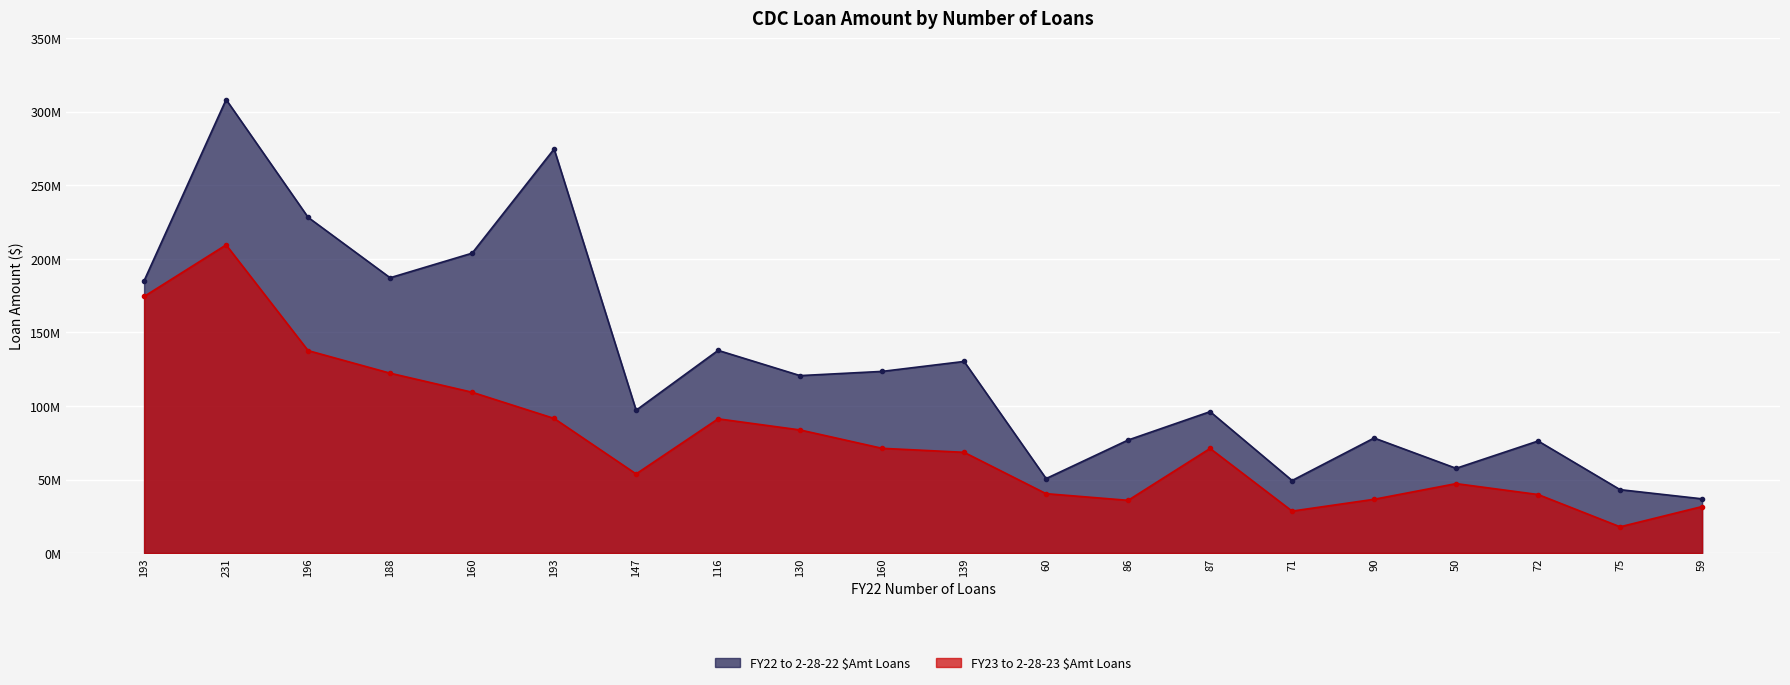

In FY23 to 2-28-23 $Amt Loans, how many points are higher than both neighbors (excluding endpoints)?

4